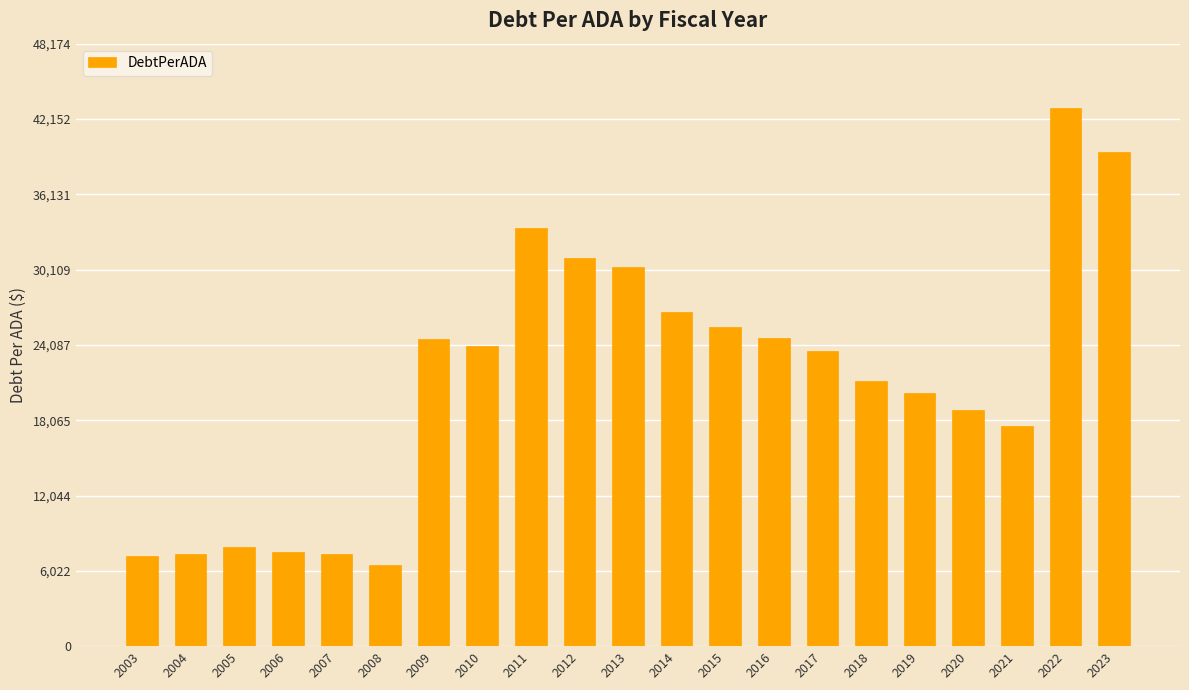

Which category has the highest value across all series?

2022